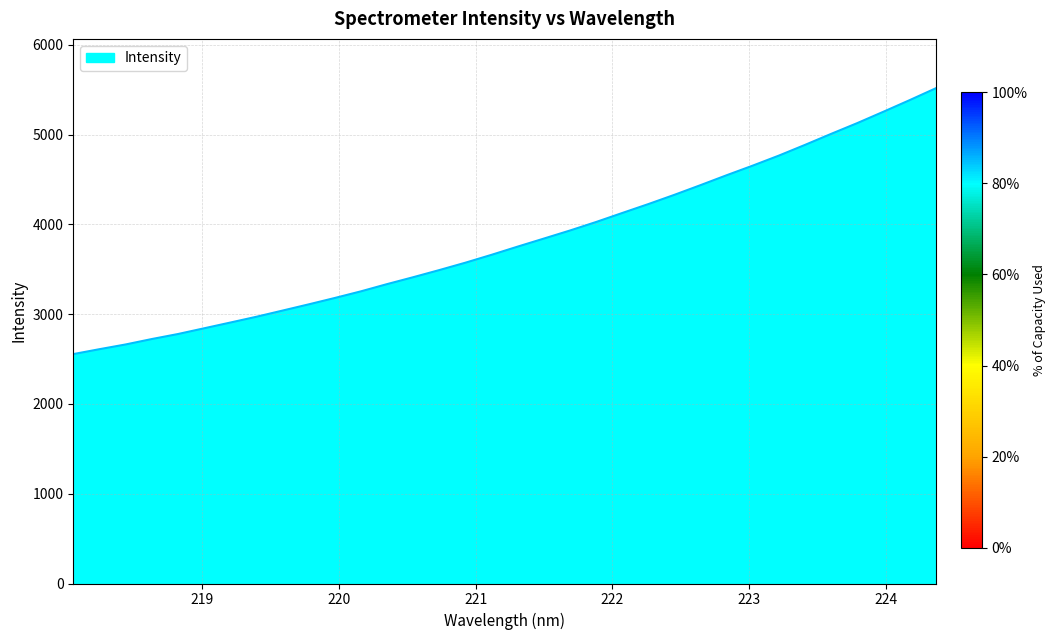

What is the difference between the maximum and minimum values?

2959.9